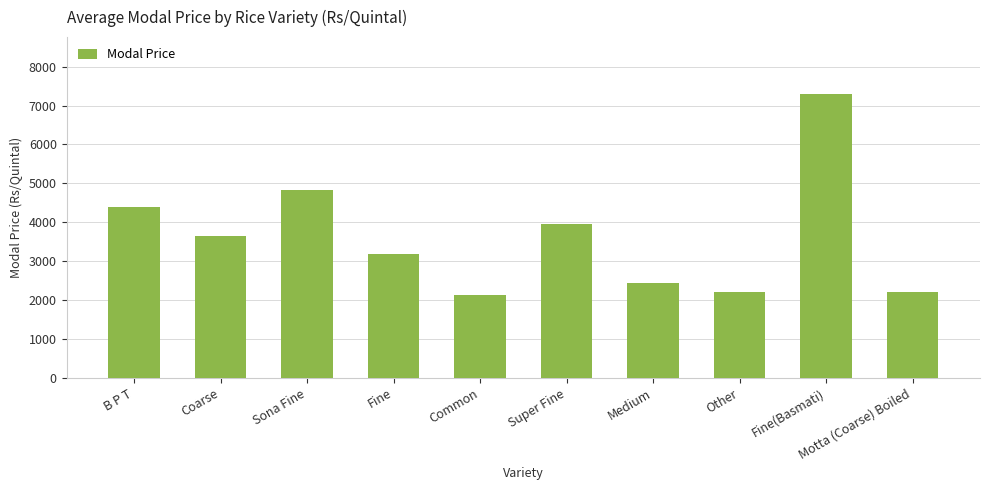

Does the chart contain stacked bars?

No